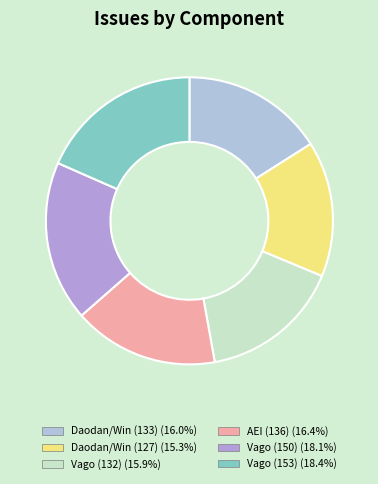

What is the change in value from Vago (132) to Vago (153)?

+21